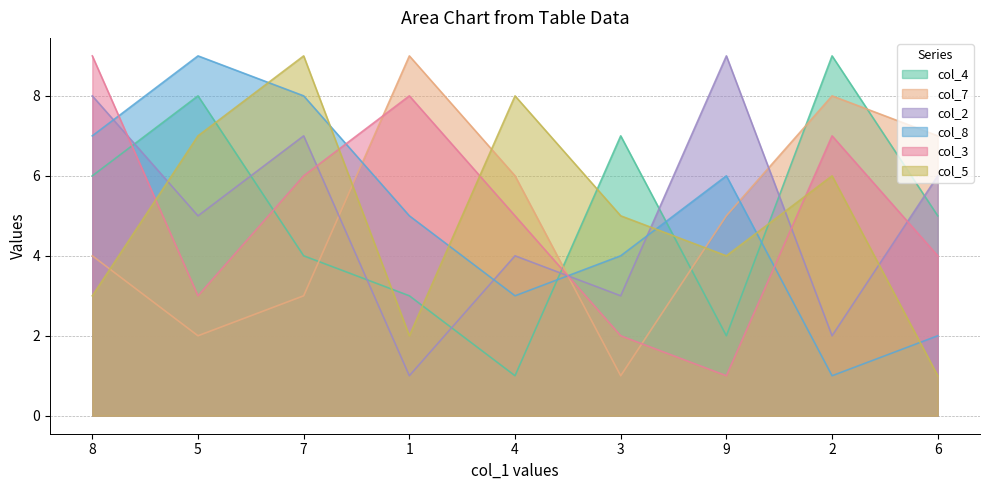

Is the value of col_3 at 2 greater than the value of col_5 at 8?

Yes